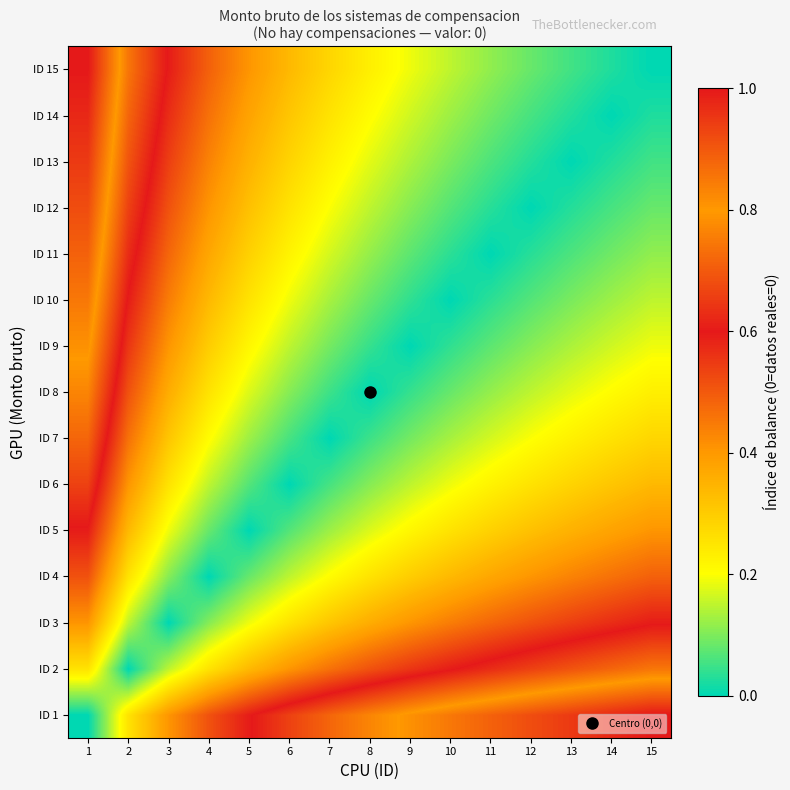

At how many categories does at least one series exceed 0?

15